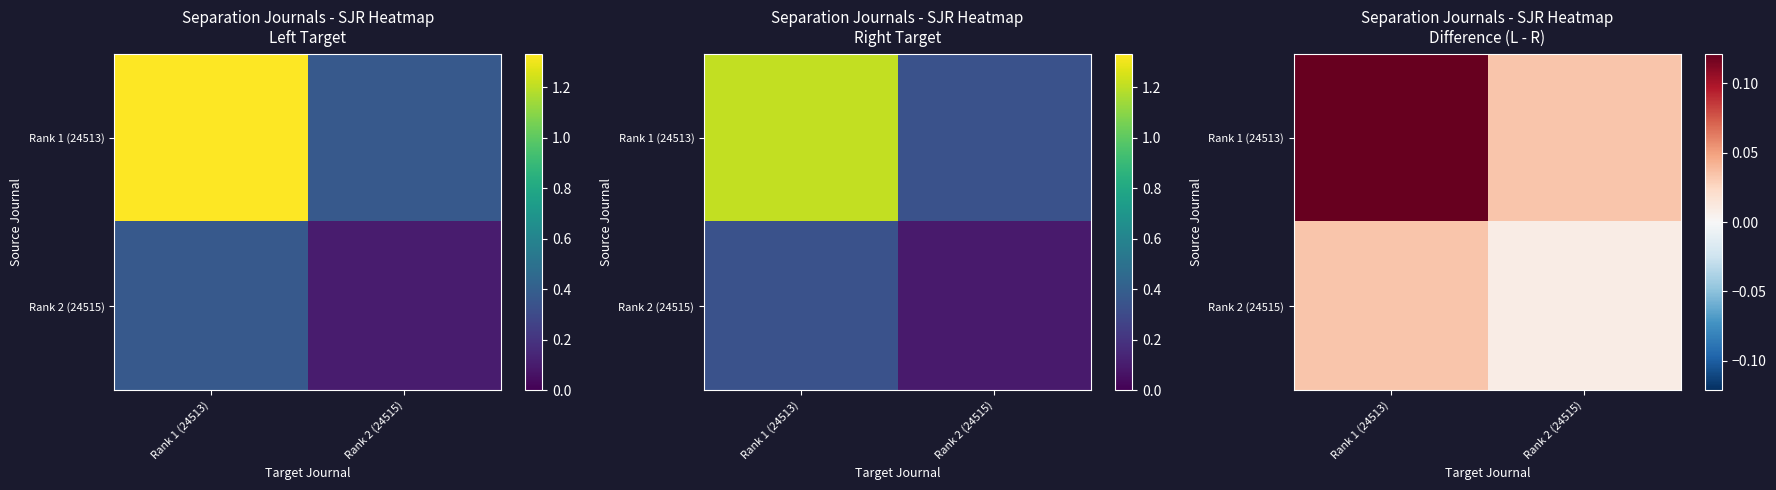

The Rank 2 (24515) series shows 0.0 at Rank 1 (24513). True or false?

False